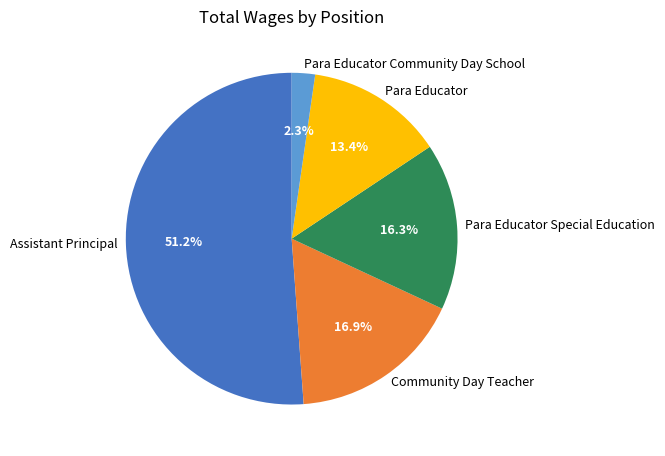

To the nearest percent, what is the difference between the largest and smallest slice percentages?

49%